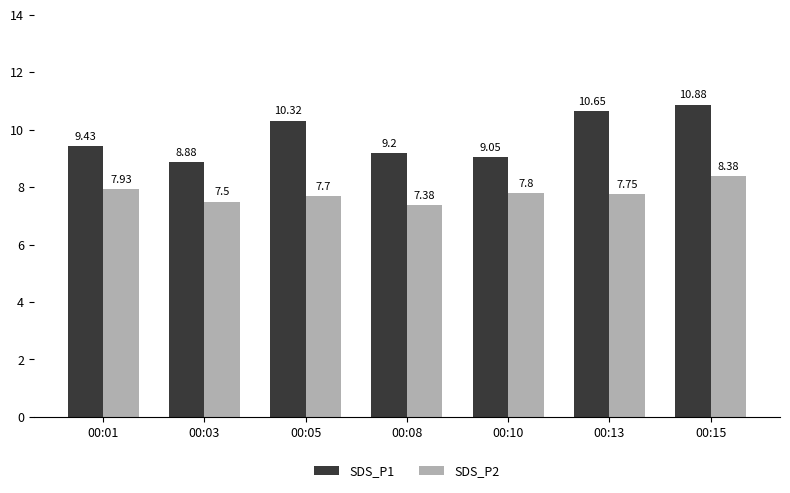

What is the difference between the maximum and minimum values in the SDS_P2 series?

1.0